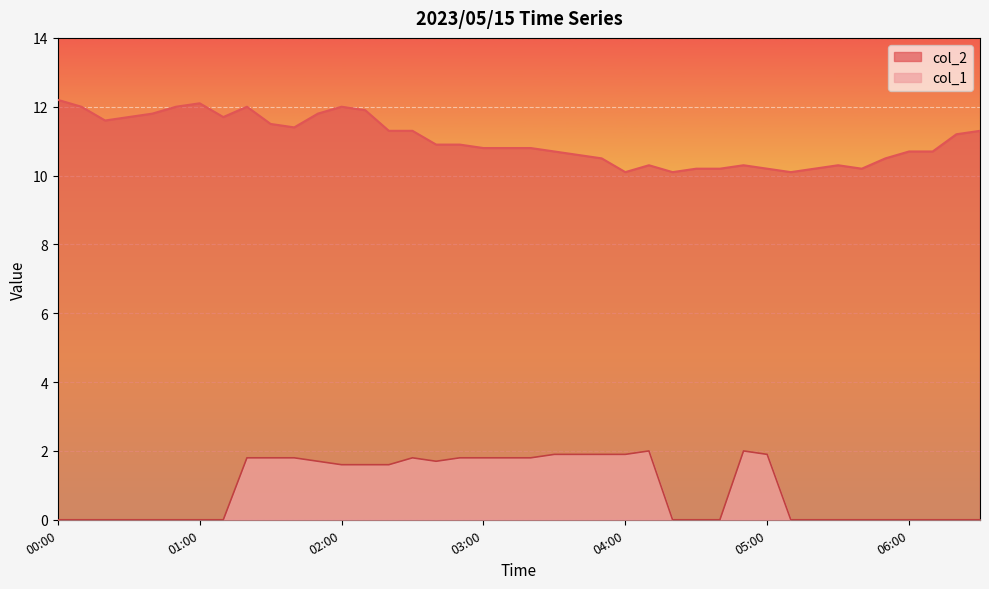

What is the maximum value shown in the chart?

12.2